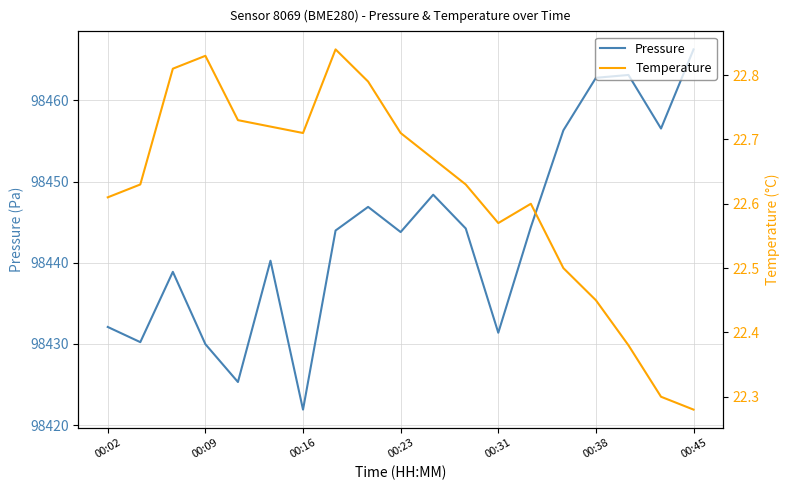

True or false: Temperature and Pressure cross at least once.

False